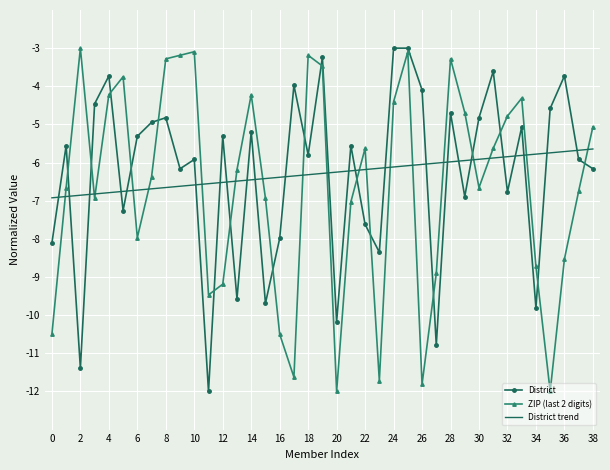

True or false: District trend and District cross at least once.

True